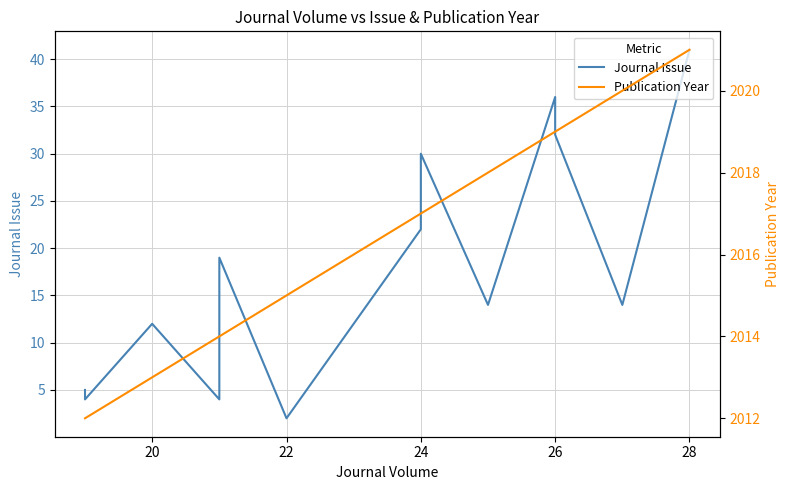

What is the smallest value displayed?

2